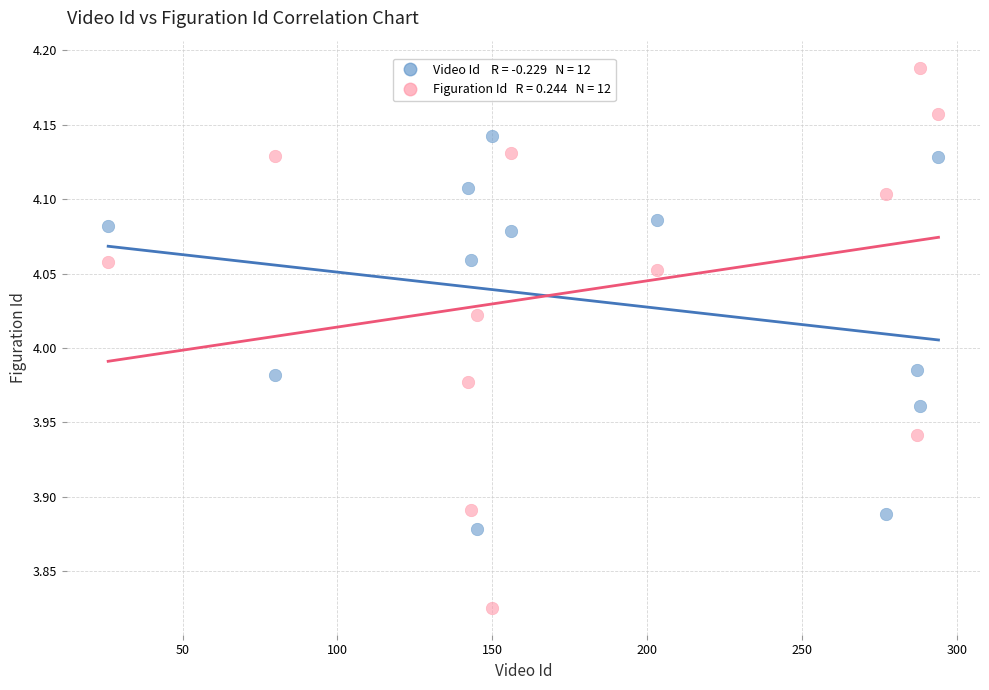

Across all data points, what is the range of X values (max minus min)?

268.0